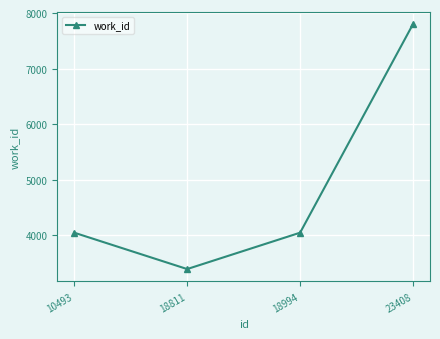

What is the approximate value at 18994, to the nearest 50?

4050